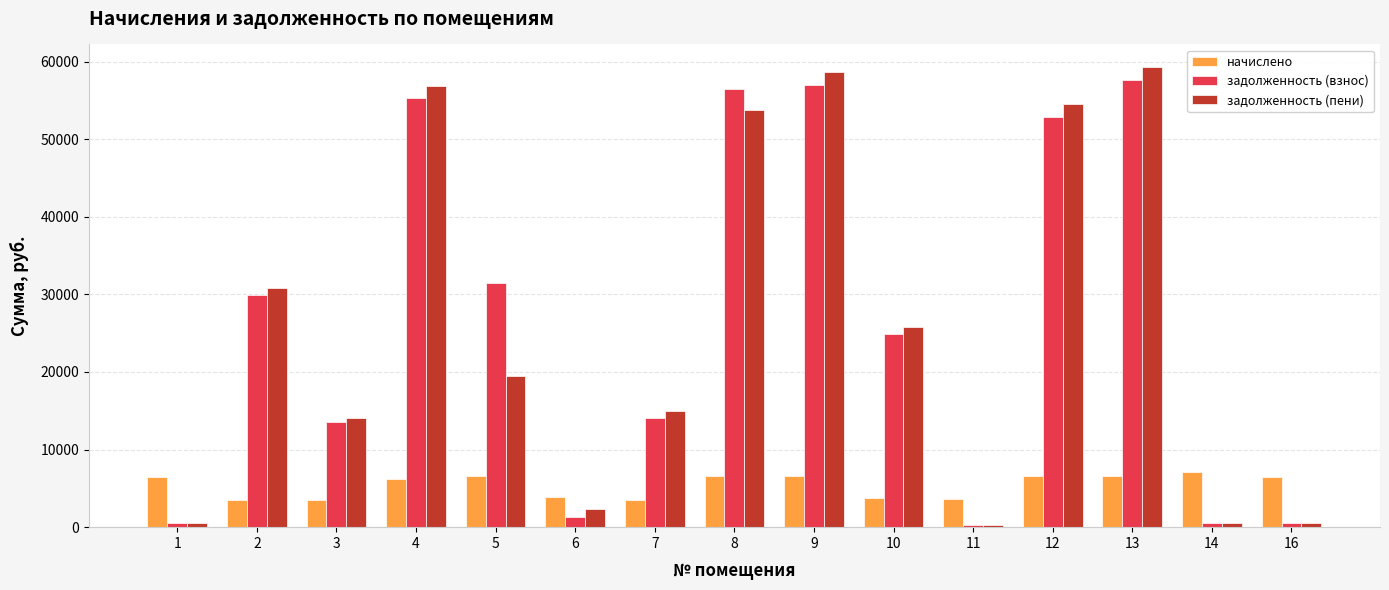

Is it true that задолженность (взнос) equals 93906.5 at 4?

False